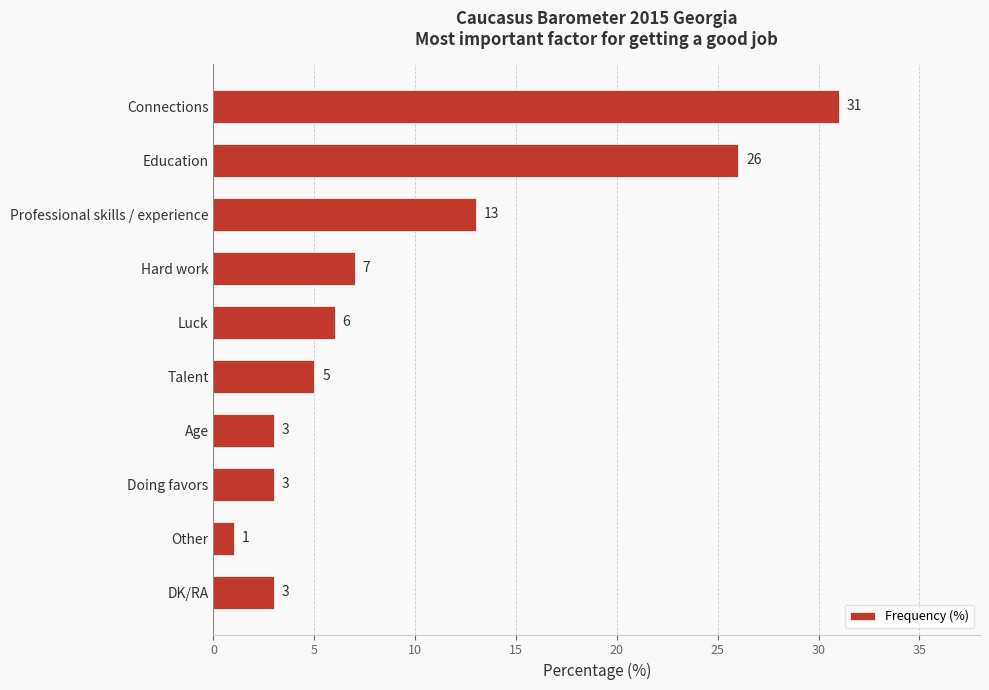

What is the label of the 2nd bar from the bottom?

Other